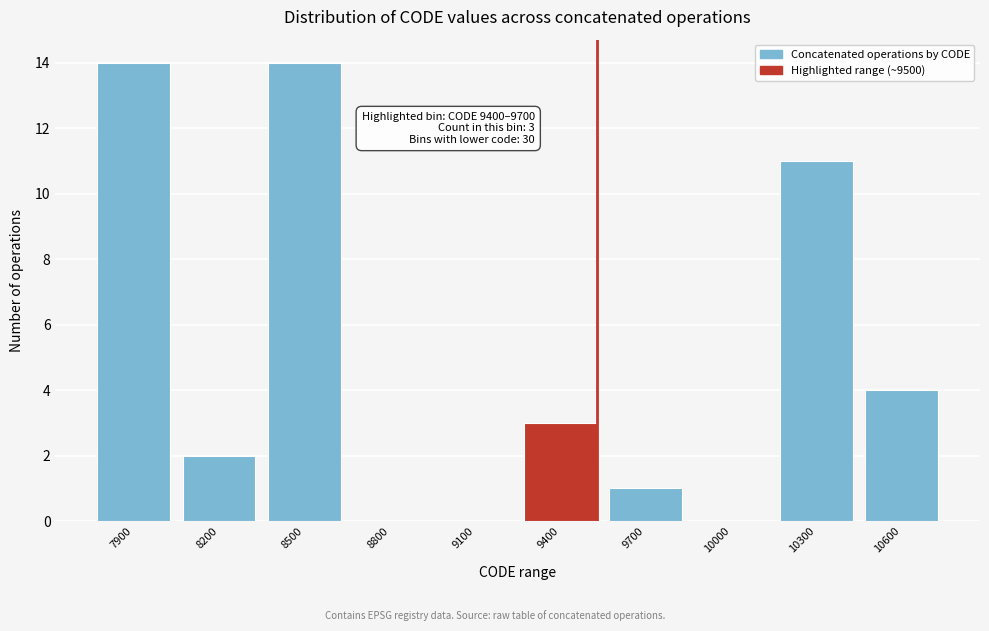

Reading left to right, list all the values displayed in this chart.

7900=14	8200=2	8500=14	8800=0	9100=0	9400=3	9700=1	10000=0	10300=11	10600=4